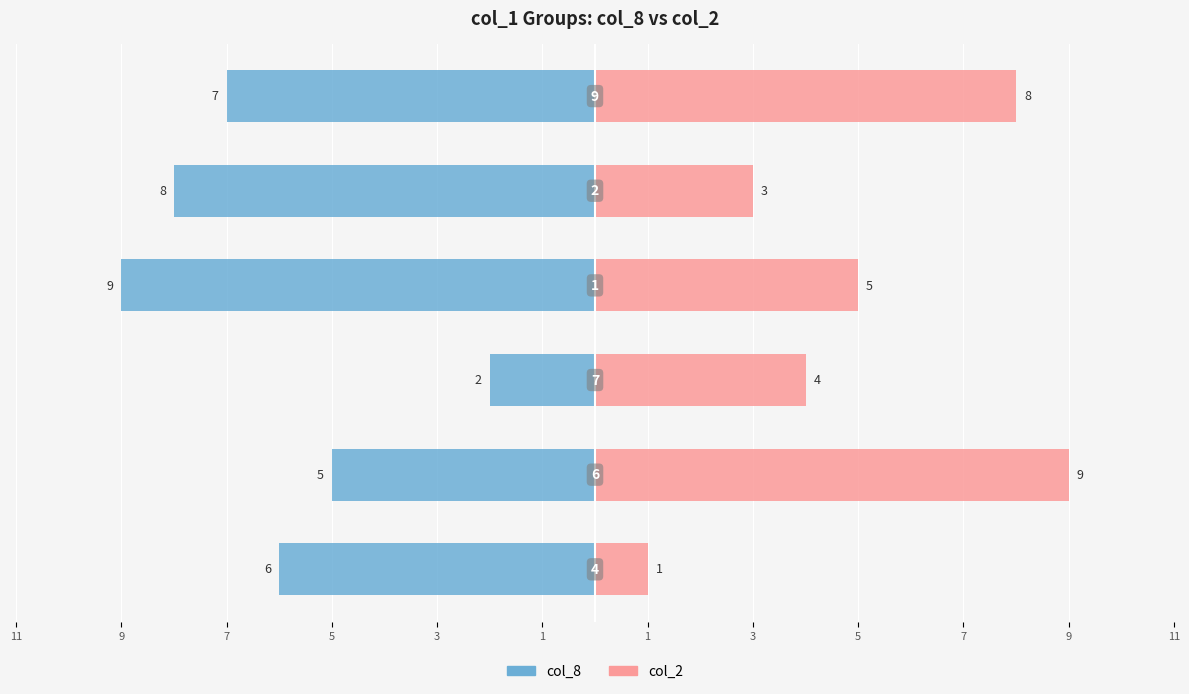

Does the chart contain stacked bars?

No